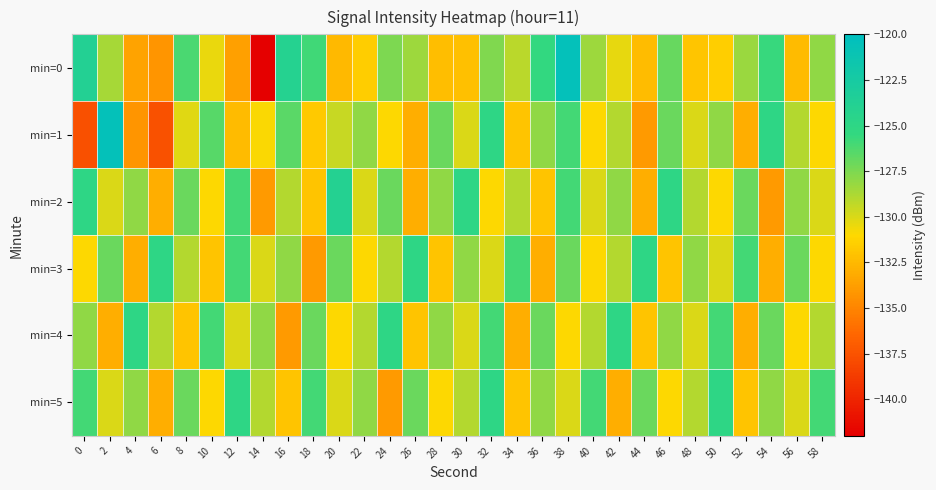

Reading left to right, extract all data points from this chart.

min=0: 0=-123.9	2=-128.6	4=-133.5	6=-134.2	8=-126.1	10=-130.5	12=-133.7	14=-142.0	16=-124.1	18=-125.9	20=-132.5	22=-131.6	24=-127.5	26=-128.4	28=-132.2	30=-132.2	32=-127.6	34=-129.1	36=-125.4	38=-120.5	40=-128.4	42=-130.4	44=-132.4	46=-126.9	48=-131.9	50=-131.4	52=-128.3	54=-125.7	56=-132.5	58=-128.0
min=1: 0=-137.7	2=-120.6	4=-134.2	6=-137.6	8=-130.2	10=-126.5	12=-132.4	14=-130.9	16=-126.5	18=-131.7	20=-129.5	22=-128.0	24=-131.0	26=-133.0	28=-127.0	30=-130.0	32=-125.0	34=-132.0	36=-128.0	38=-126.0	40=-131.0	42=-129.0	44=-134.0	46=-127.0	48=-130.0	50=-128.0	52=-133.0	54=-125.0	56=-129.0	58=-131.0
min=2: 0=-125.0	2=-130.0	4=-128.0	6=-133.0	8=-127.0	10=-131.0	12=-126.0	14=-134.0	16=-129.0	18=-132.0	20=-124.0	22=-130.0	24=-127.0	26=-133.0	28=-128.0	30=-125.0	32=-131.0	34=-129.0	36=-132.0	38=-126.0	40=-130.0	42=-128.0	44=-133.0	46=-125.0	48=-129.0	50=-131.0	52=-127.0	54=-134.0	56=-128.0	58=-130.0
min=3: 0=-131.0	2=-127.0	4=-133.0	6=-125.0	8=-129.0	10=-132.0	12=-126.0	14=-130.0	16=-128.0	18=-134.0	20=-127.0	22=-131.0	24=-129.0	26=-125.0	28=-132.0	30=-128.0	32=-130.0	34=-126.0	36=-133.0	38=-127.0	40=-131.0	42=-129.0	44=-125.0	46=-132.0	48=-128.0	50=-130.0	52=-126.0	54=-133.0	56=-127.0	58=-131.0
min=4: 0=-128.0	2=-133.0	4=-125.0	6=-129.0	8=-132.0	10=-126.0	12=-130.0	14=-128.0	16=-134.0	18=-127.0	20=-131.0	22=-129.0	24=-125.0	26=-132.0	28=-128.0	30=-130.0	32=-126.0	34=-133.0	36=-127.0	38=-131.0	40=-129.0	42=-125.0	44=-132.0	46=-128.0	48=-130.0	50=-126.0	52=-133.0	54=-127.0	56=-131.0	58=-129.0
min=5: 0=-126.0	2=-130.0	4=-128.0	6=-133.0	8=-127.0	10=-131.0	12=-125.0	14=-129.0	16=-132.0	18=-126.0	20=-130.0	22=-128.0	24=-134.0	26=-127.0	28=-131.0	30=-129.0	32=-125.0	34=-132.0	36=-128.0	38=-130.0	40=-126.0	42=-133.0	44=-127.0	46=-131.0	48=-129.0	50=-125.0	52=-132.0	54=-128.0	56=-130.0	58=-126.0